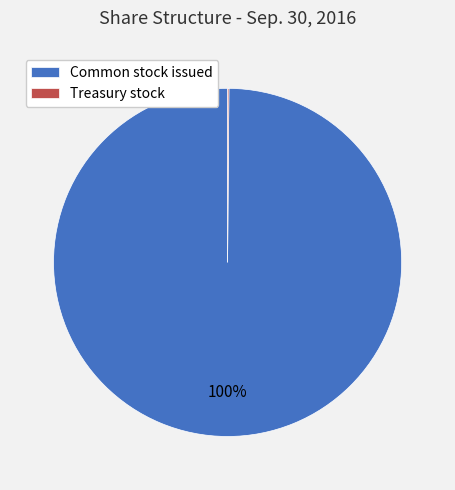

Is there a majority slice in this chart?

Yes